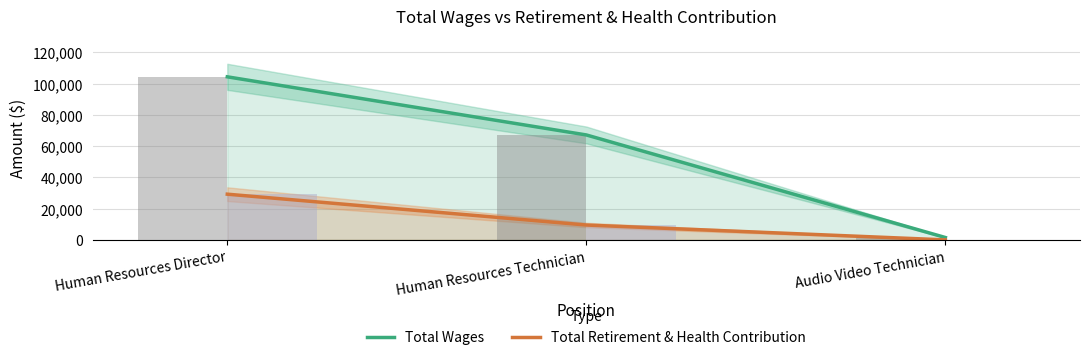

What position from the right is Audio Video Technician?

1